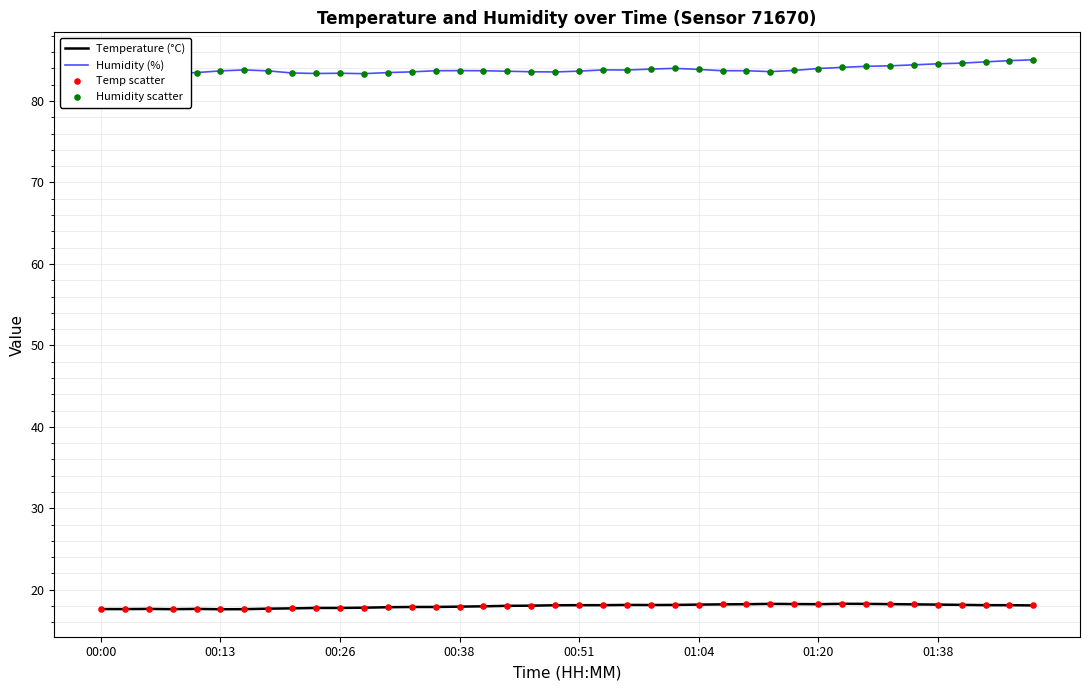

True or false: Temperature (°C) has a value of 31.2 at 00:26.

False